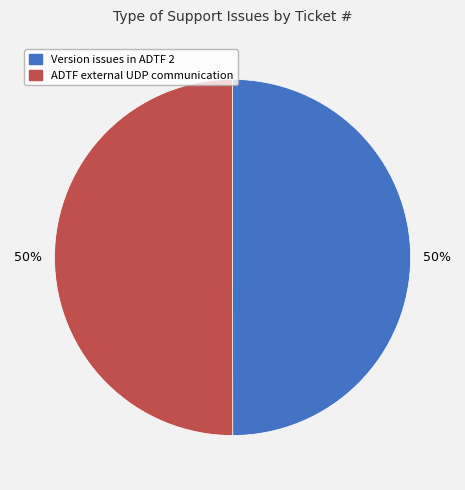

What percentage is the ADTF external UDP communication slice, to the nearest percent?

50%